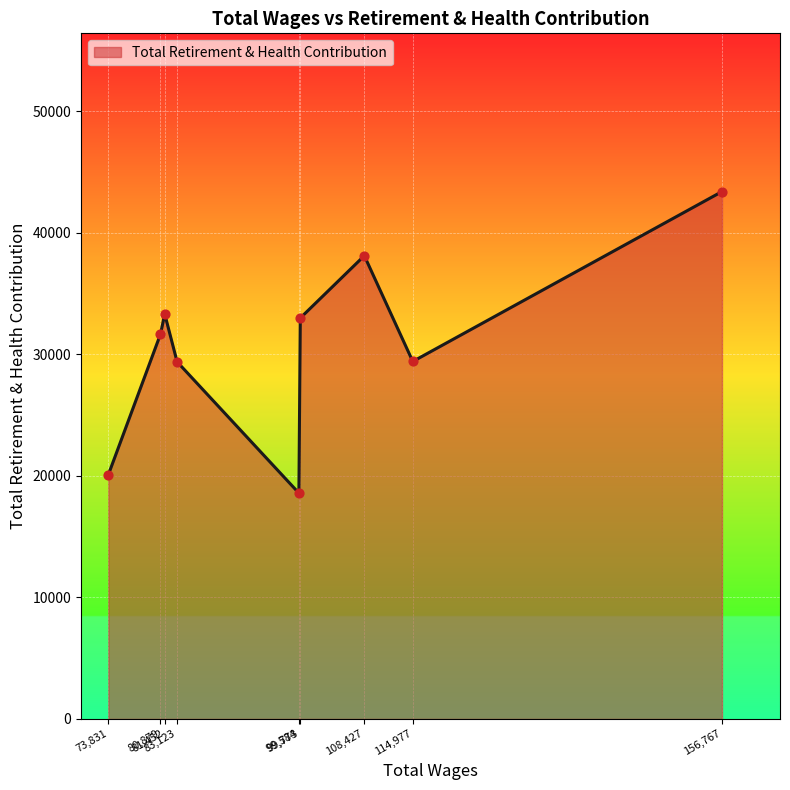

What is the minimum value shown in the chart?

18588